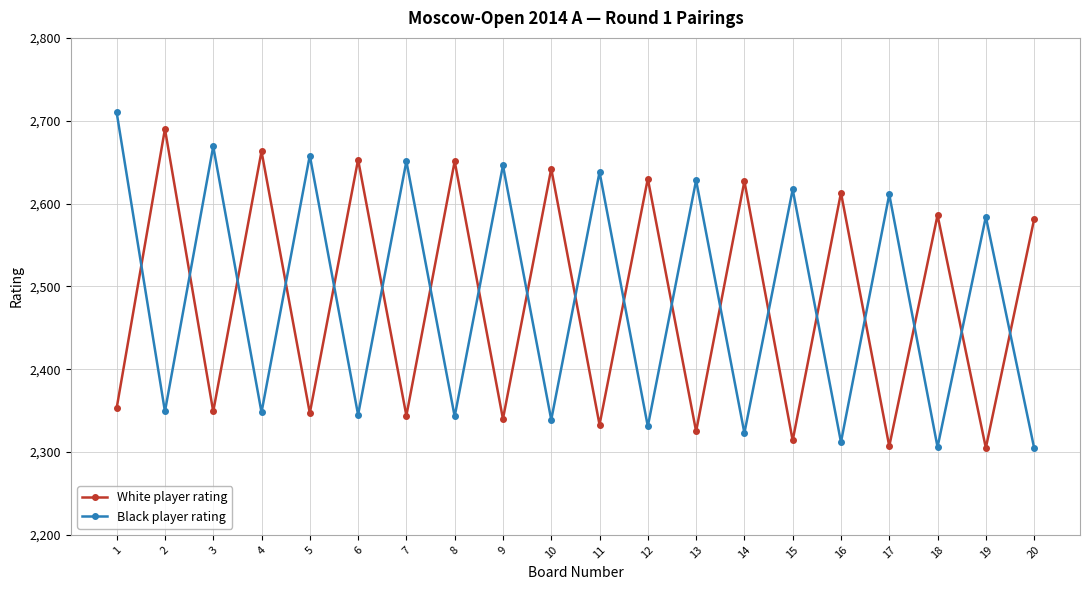

What is the difference between the second highest and minimum values in the White player rating series?

358